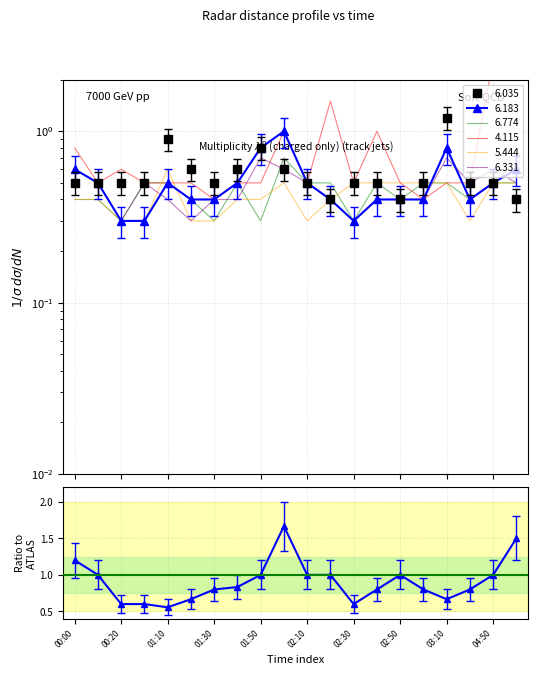

Between which two adjacent categories do 6.183 and 5.444 first intersect?

01:10 and 01:20